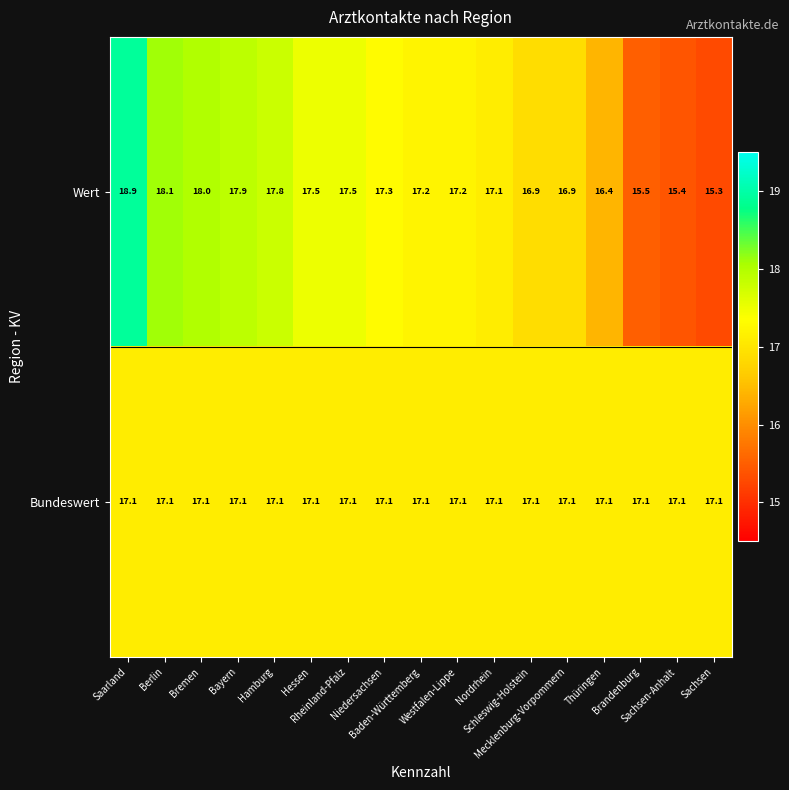

Count the number of categories in the chart.

17